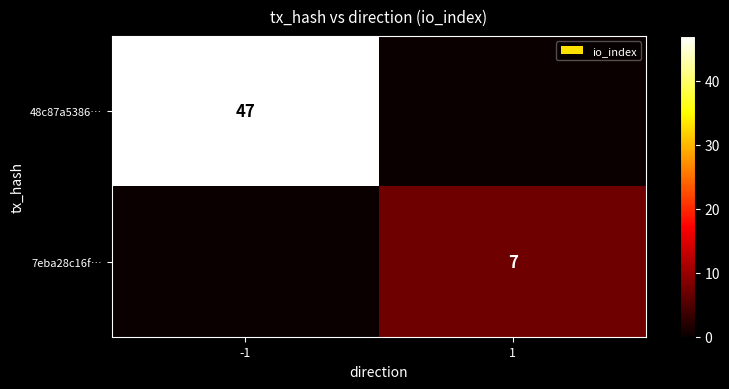

True or false: 48c87a5386… has a value of 18 at -1.

False